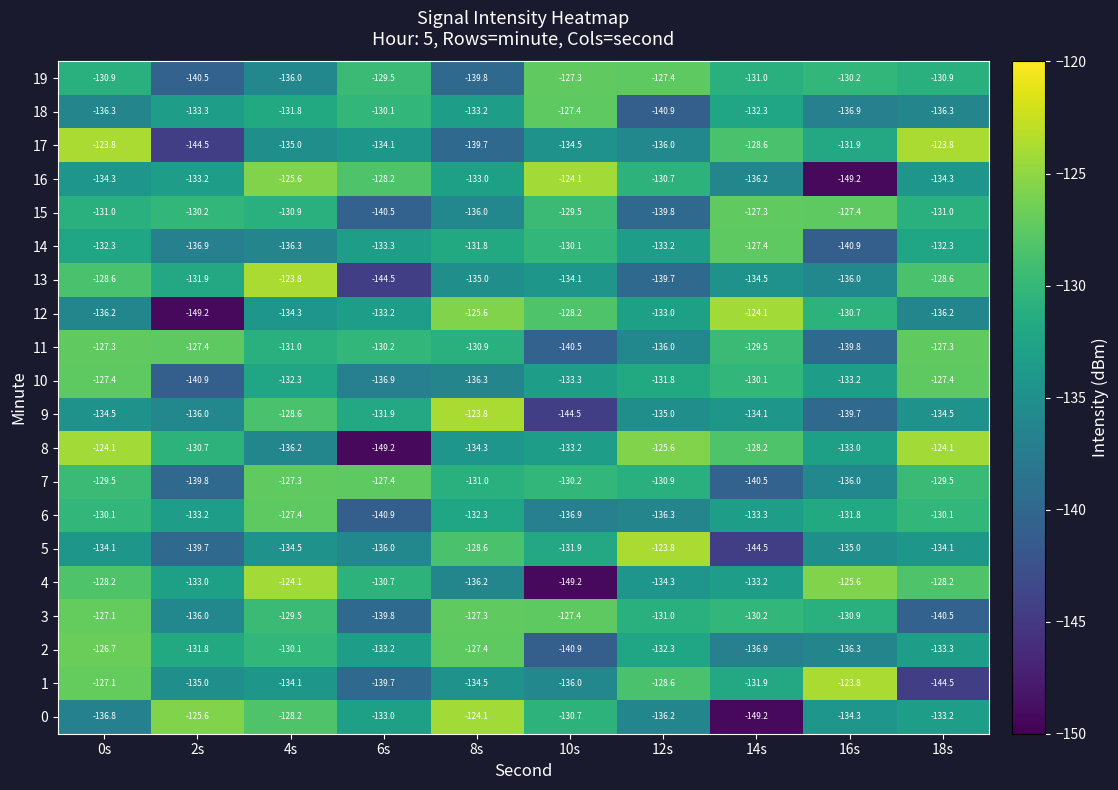

At which category is the sum across all series the highest?

0s